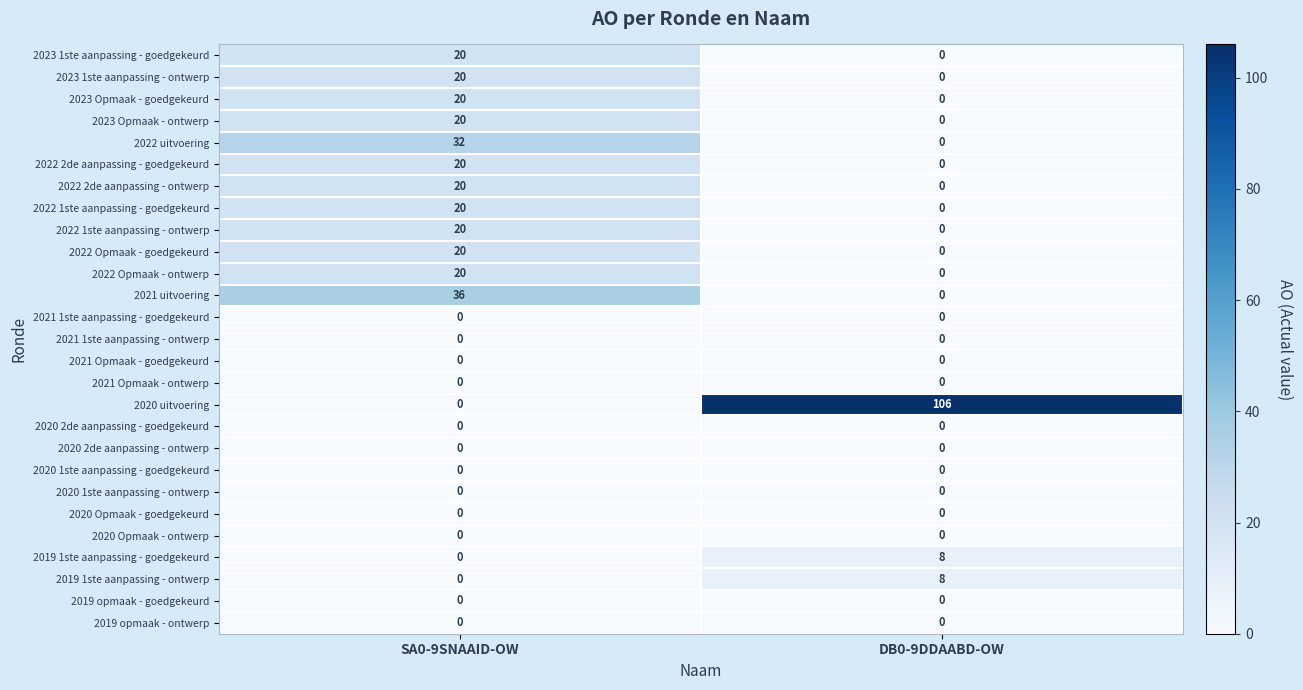

At which category is the sum across all series the highest?

SA0-9SNAAID-OW